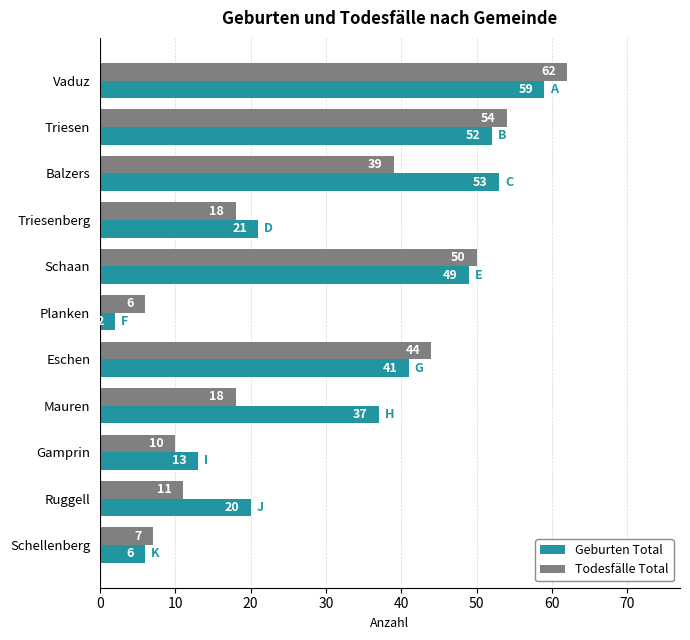

Which series has the largest range (max minus min)?

Geburten Total